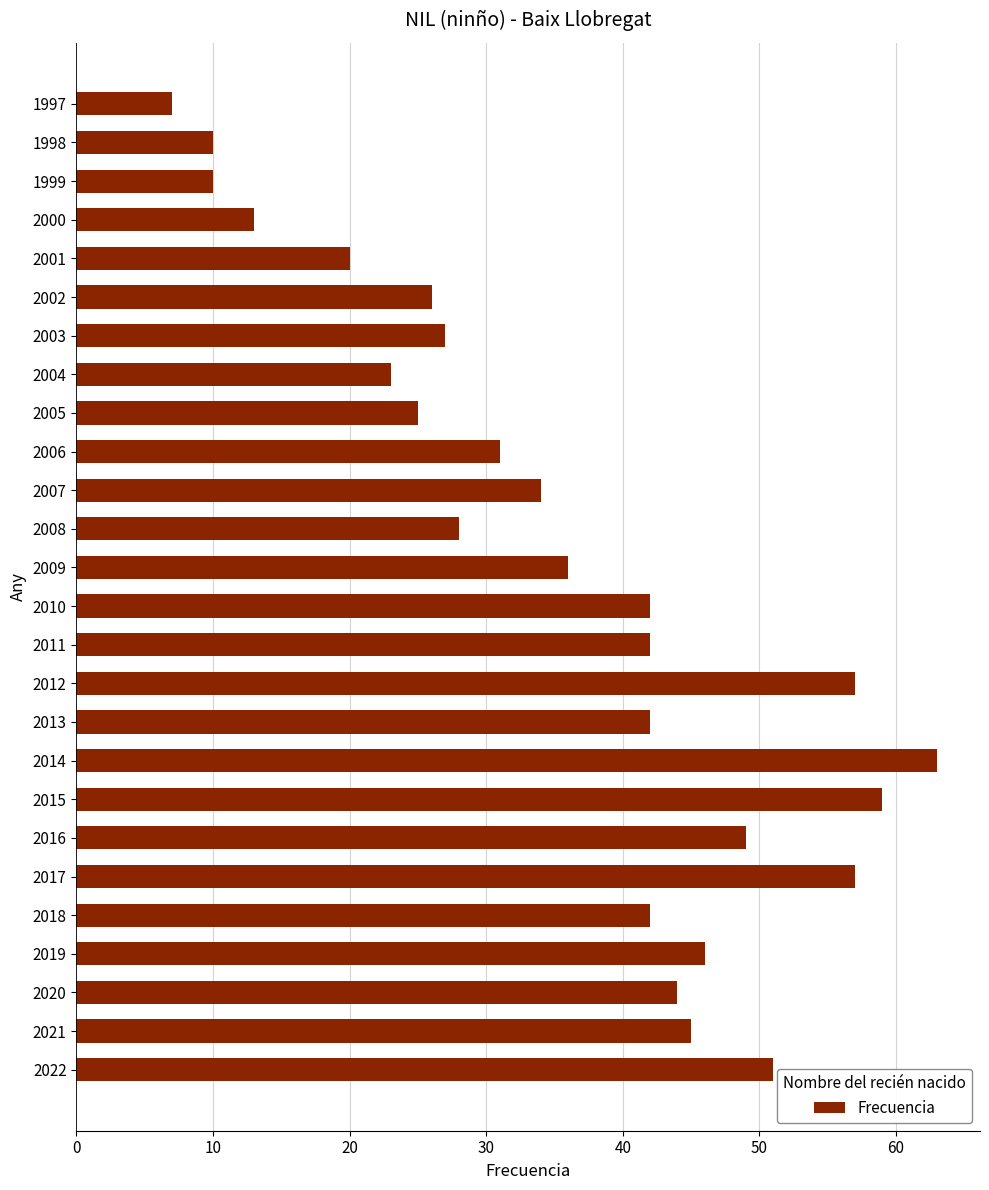

Does the chart contain any negative values?

No